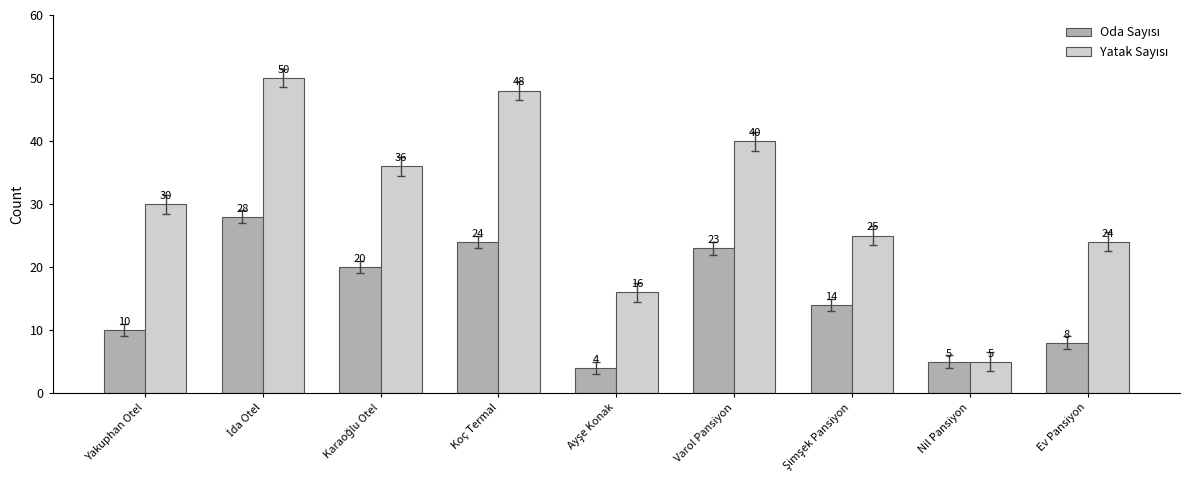

What is the spread (max minus min) of values at Varol Pansiyon?

17